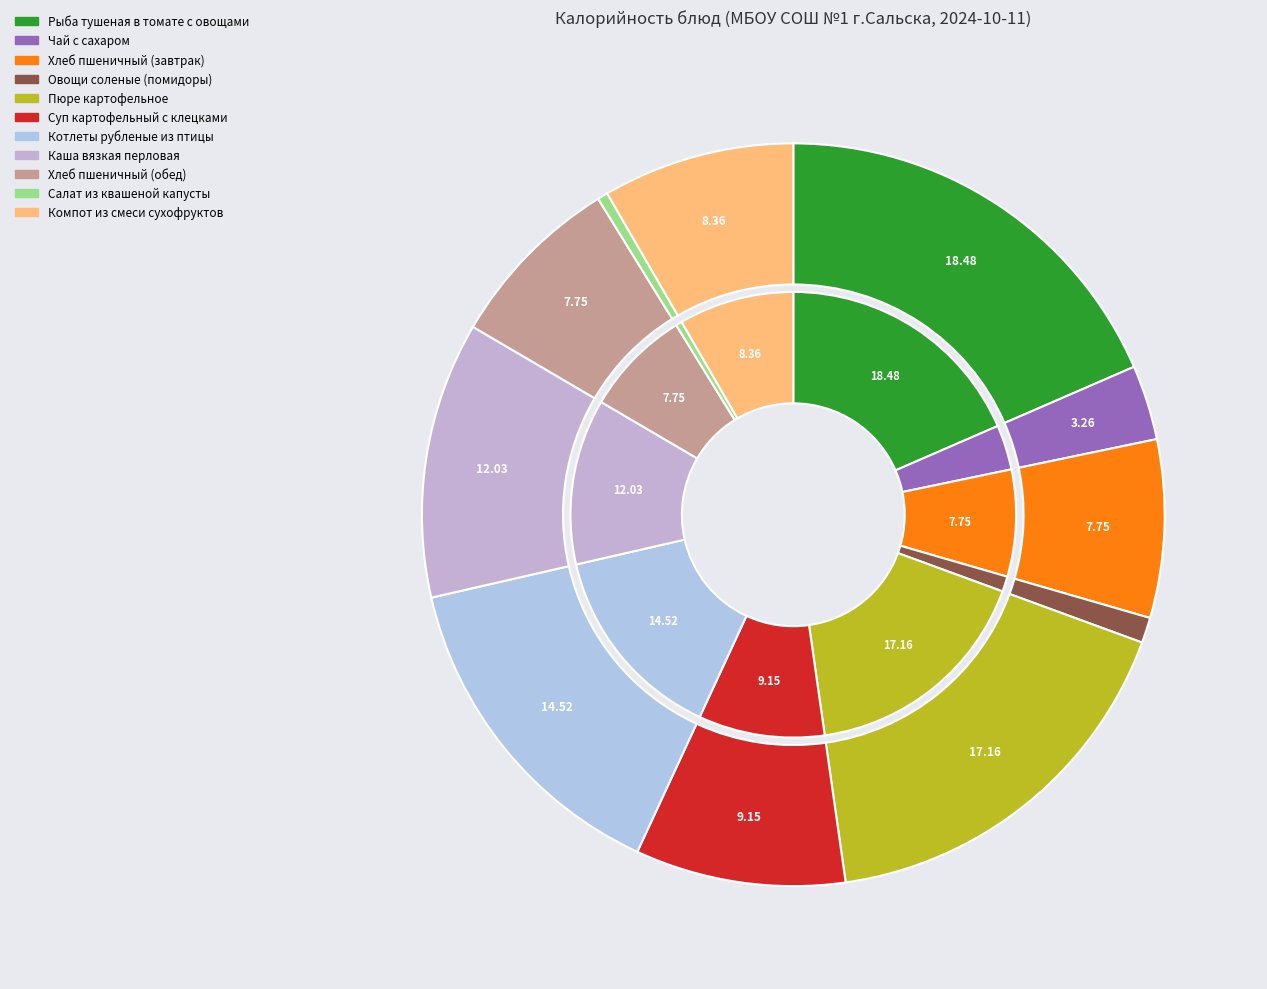

What portion of the pie excludes Каша вязкая перловая?

88.0%